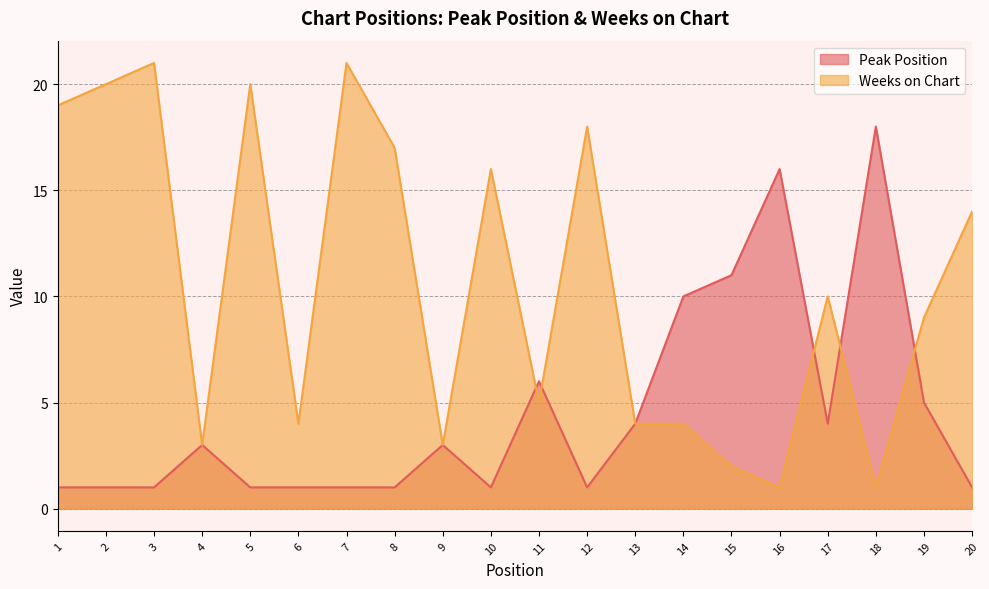

The value of Peak Position at 13 is 4. True or false?

True